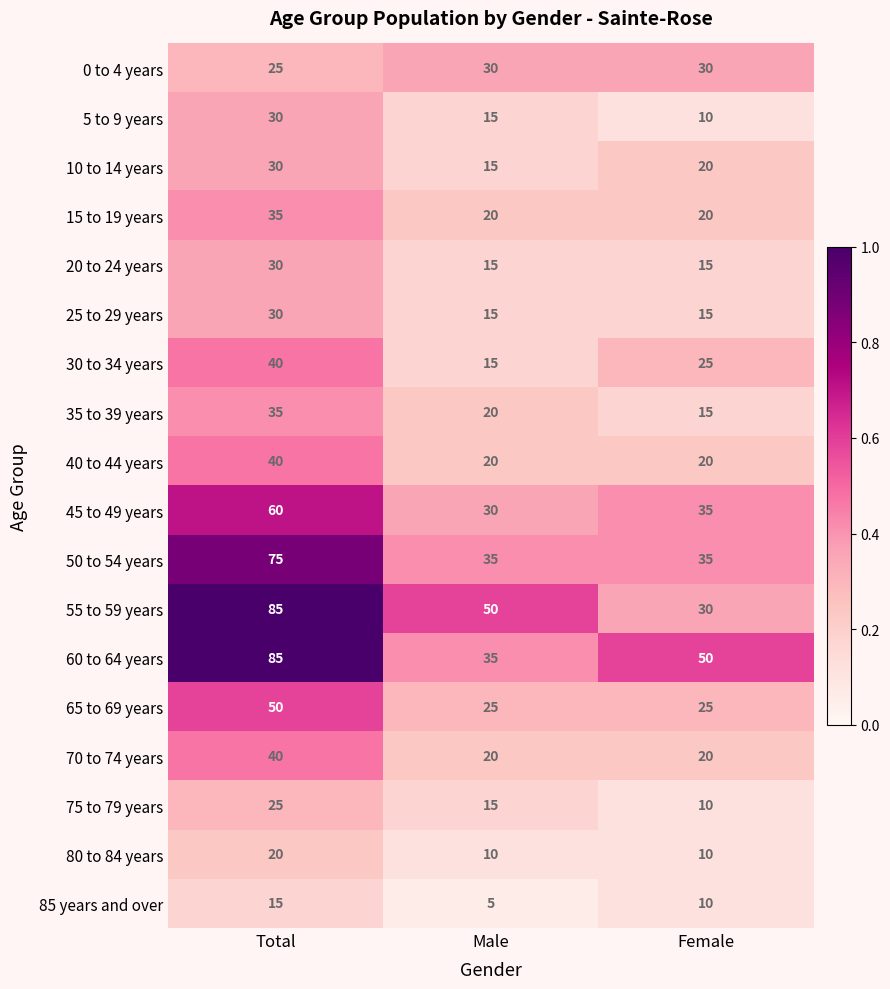

What is the total value across all series at Female?

395